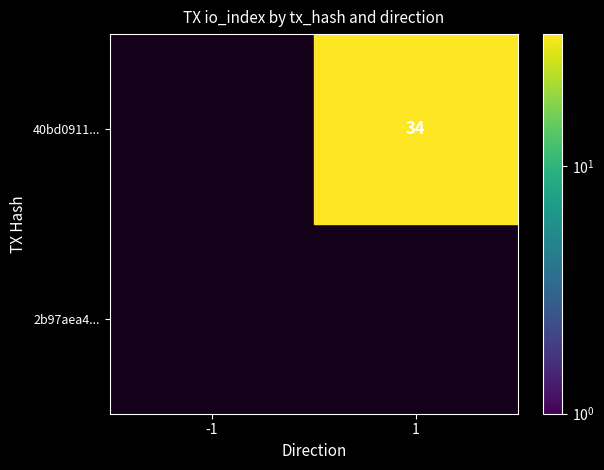

Count the number of categories in the chart.

2